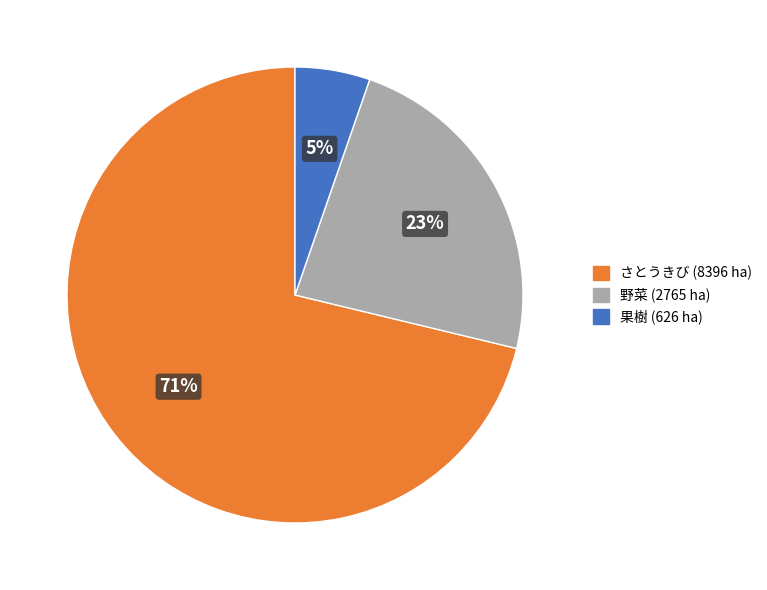

Is the sum of 果樹 (626 ha) and さとうきび (8396 ha) greater than half?

Yes